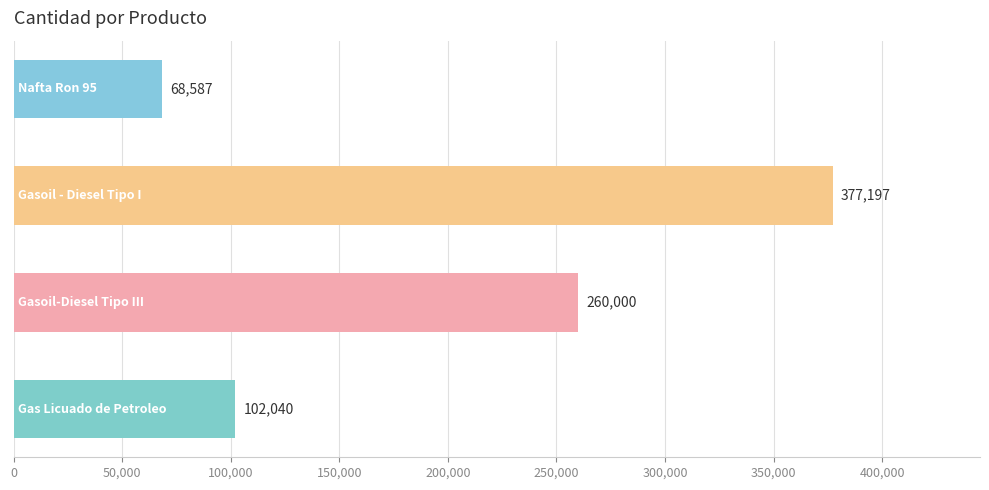

How many values are below 260000?

2